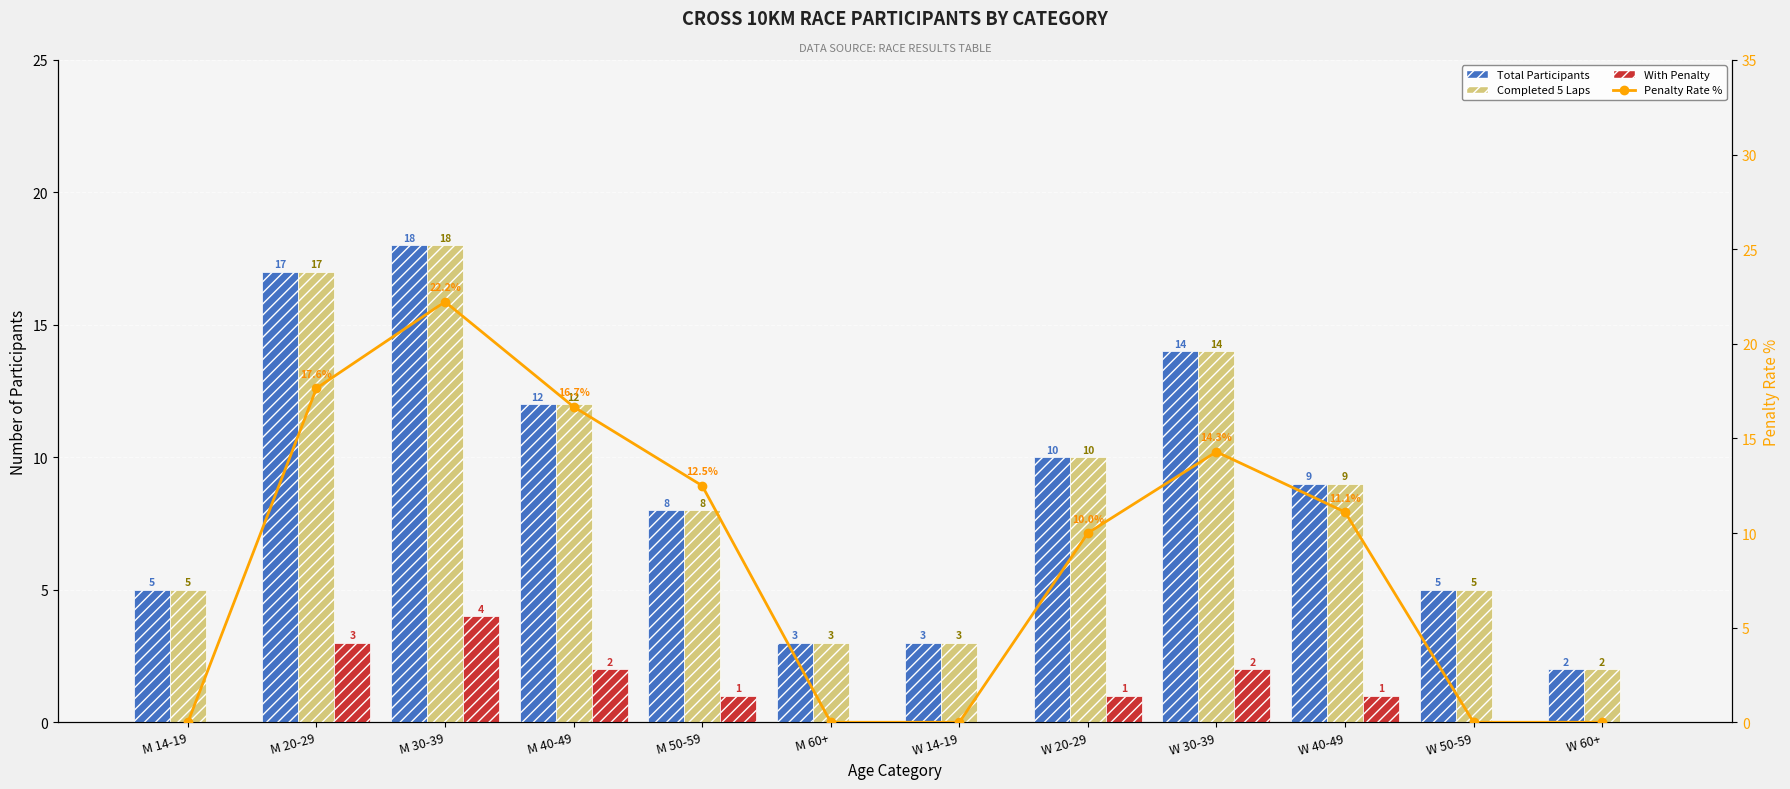

The value of Total Participants at W 20-29 is 10.0. True or false?

True